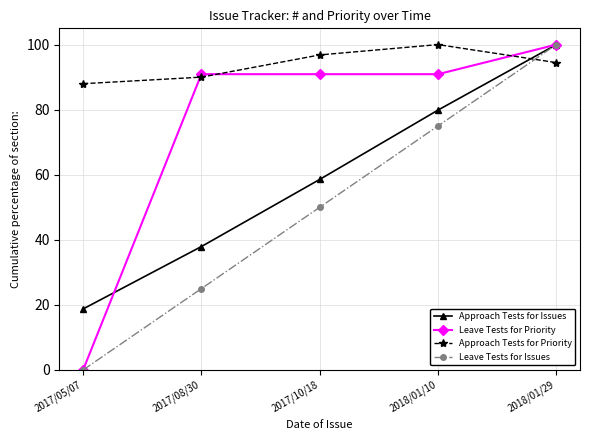

Does the chart have visible grid lines?

Yes